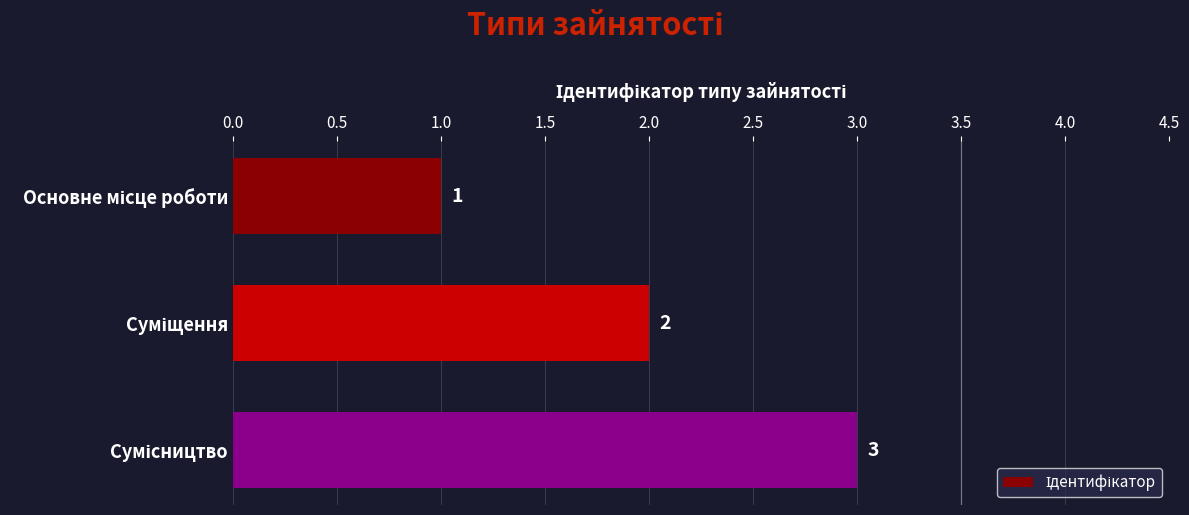

Count the values in the range 1 to 3.

3